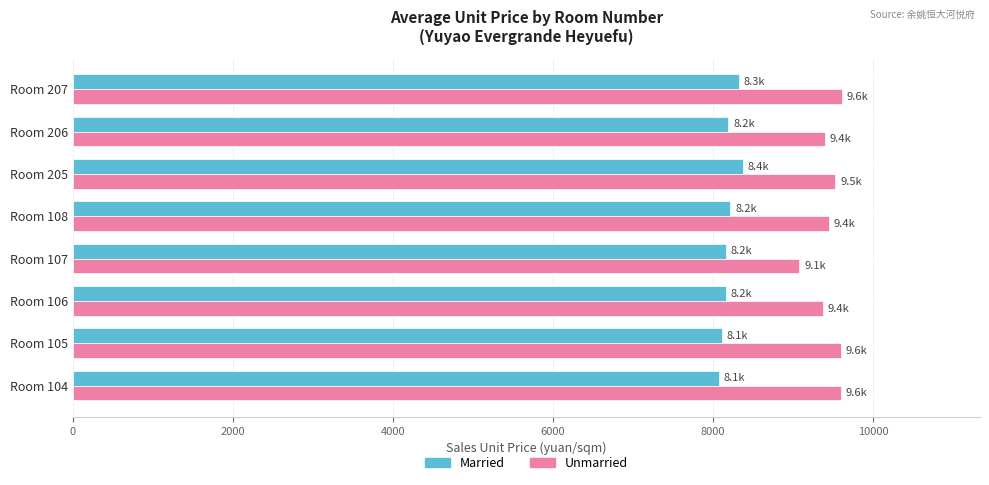

Which series has the widest spread of values?

Unmarried